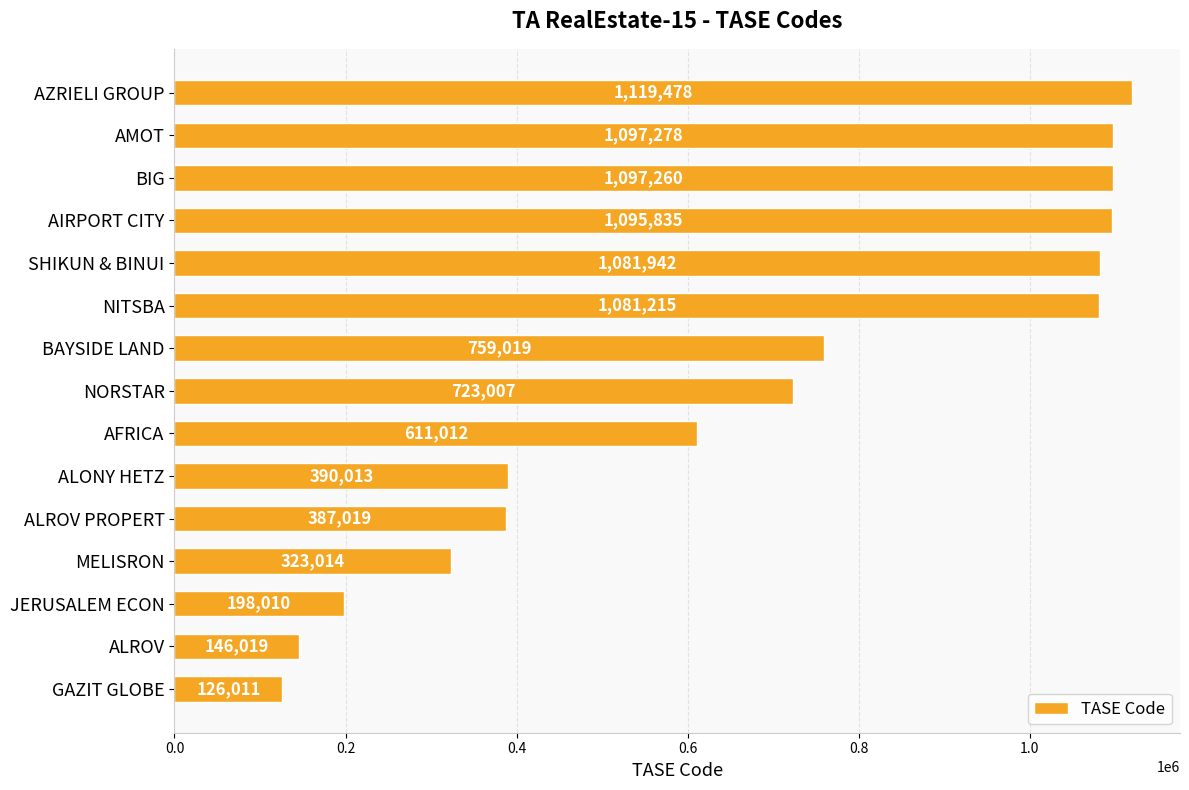

Approximately how many times larger is the value at AZRIELI GROUP compared to BIG?

1.0